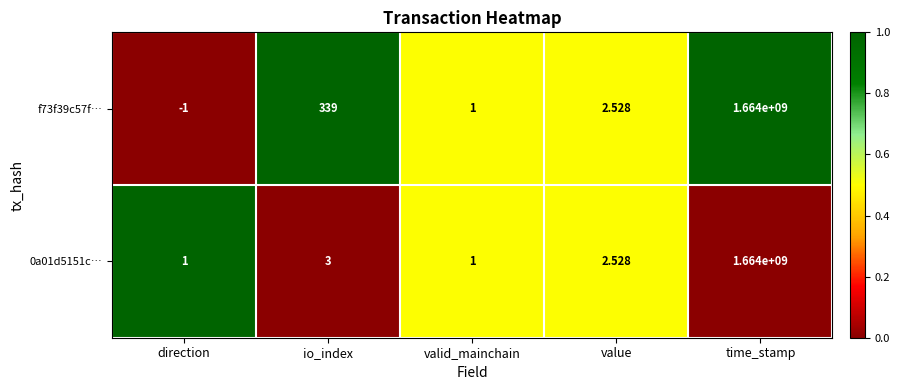

At which category is the sum across all series the highest?

time_stamp